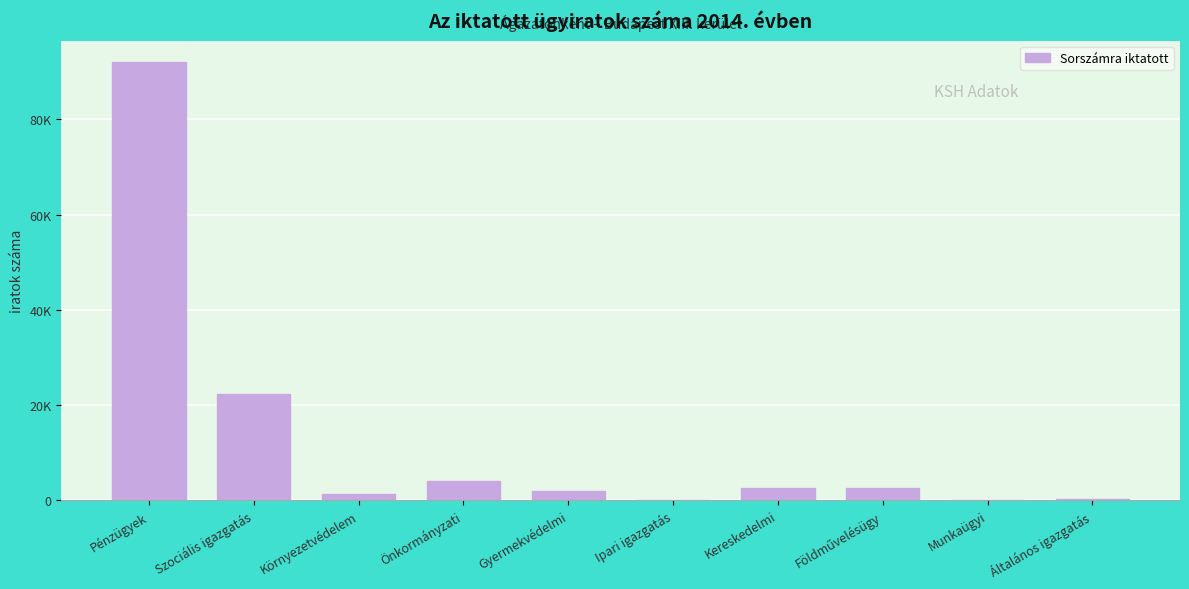

Are the bars horizontal?

No